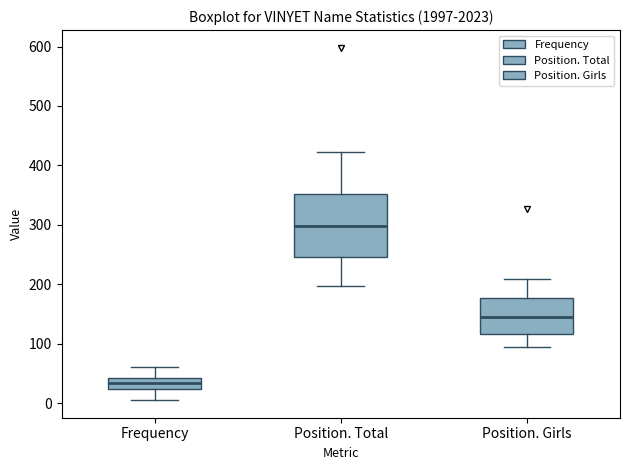

Reading left to right, read every box against the y-axis: the position of its median line, the range the box covers, and the ends of its whiskers. The values are not printed on the chart, so give them approximately, as read against the axis.

Frequency: median 30, box 20 to 40, whiskers 10 to 60
Position. Total: median 300, box 250 to 350, whiskers 200 to 420
Position. Girls: median 150, box 120 to 180, whiskers 90 to 210